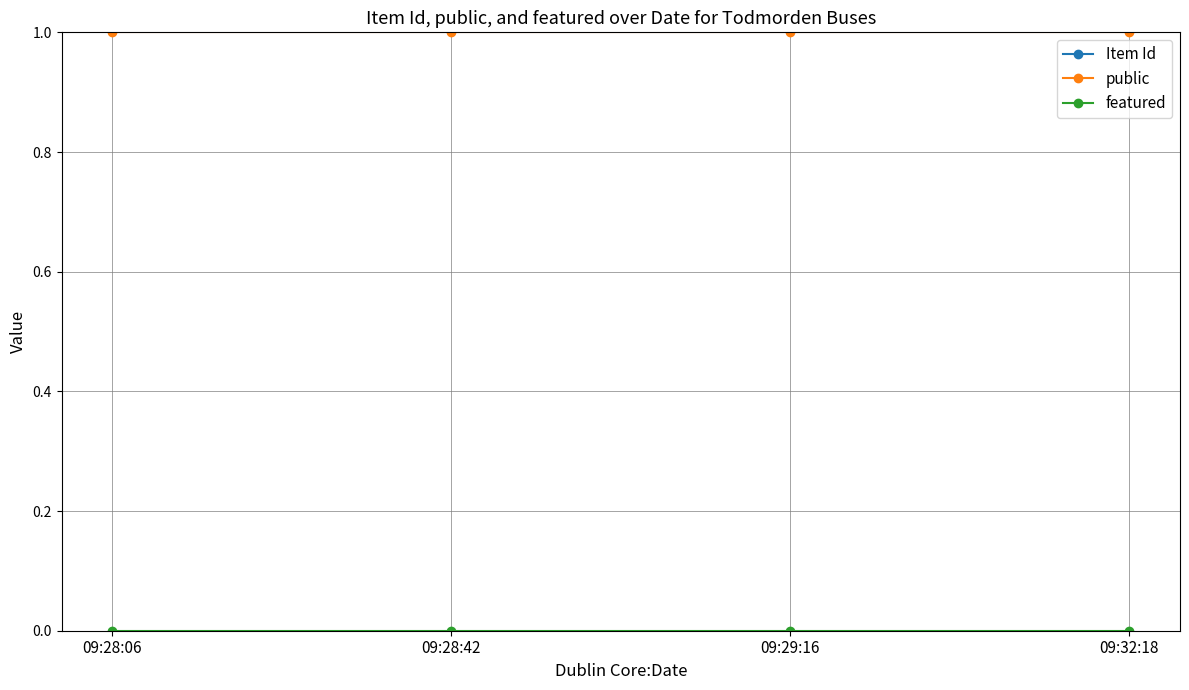

How many data points in Item Id are less than 31272?

2